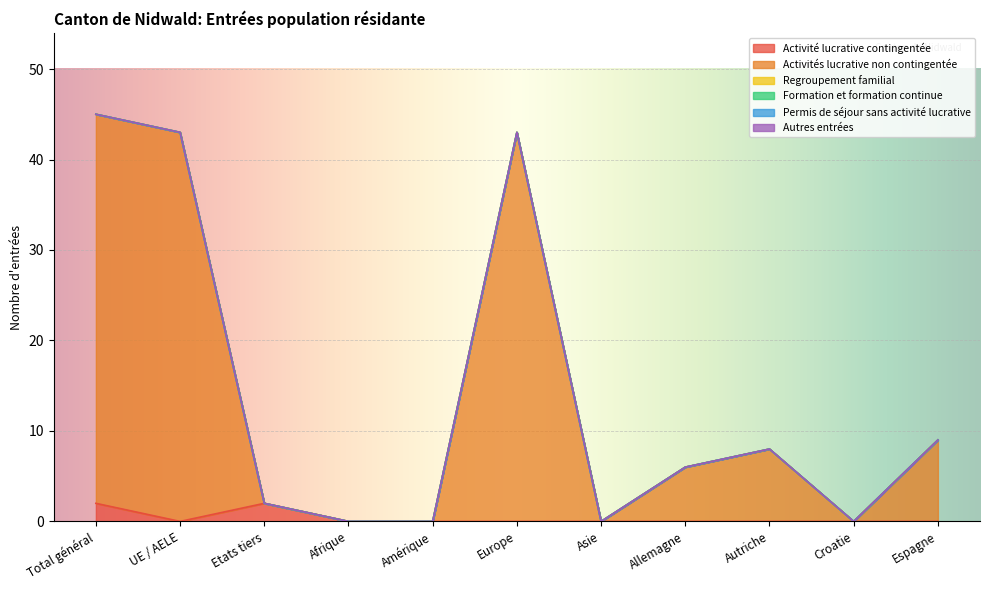

How many lines are shown in the chart?

6